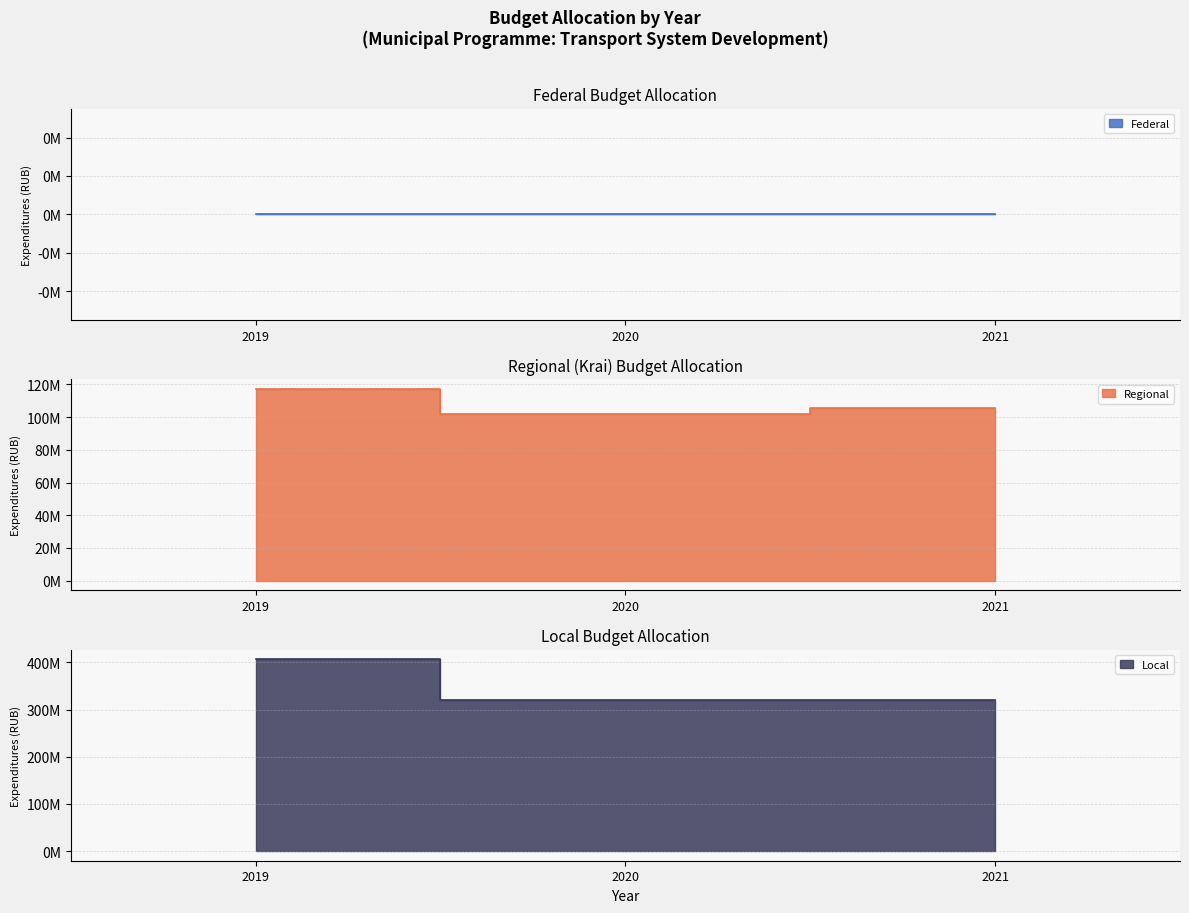

What is the total value across all series at 2020?

421433175